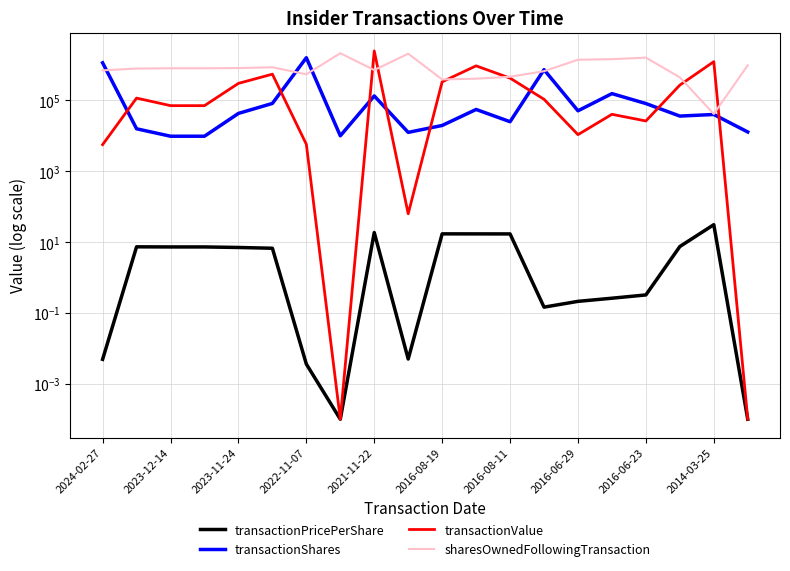

How many interior local peaks does the transactionValue series have?

6